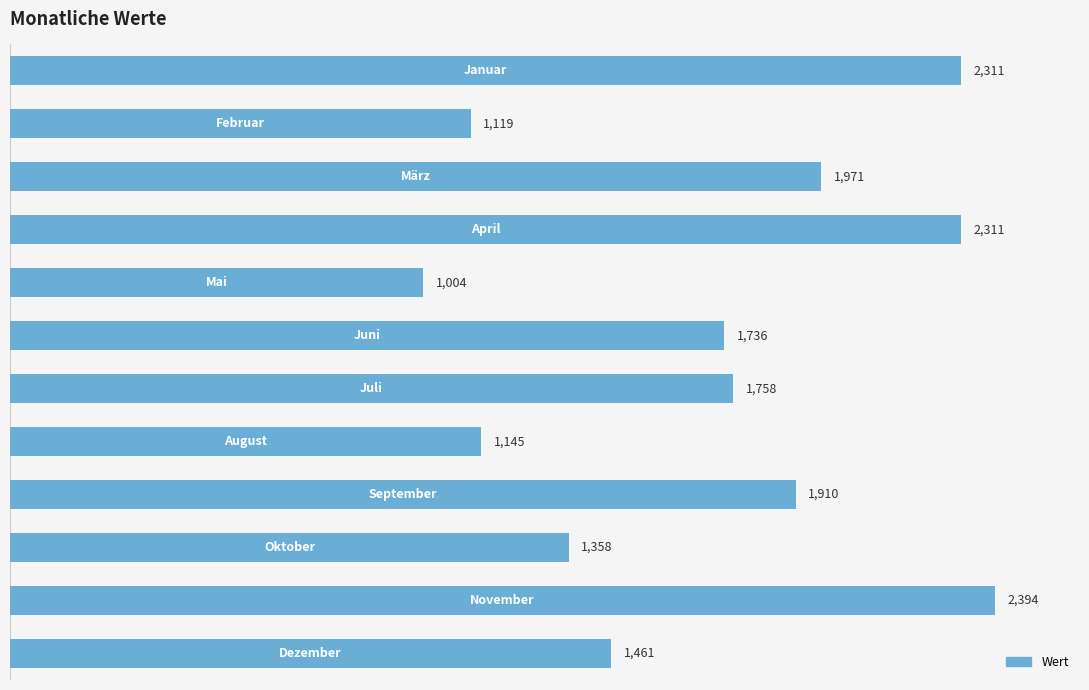

What is the value of the 5th bar from the top?

1004